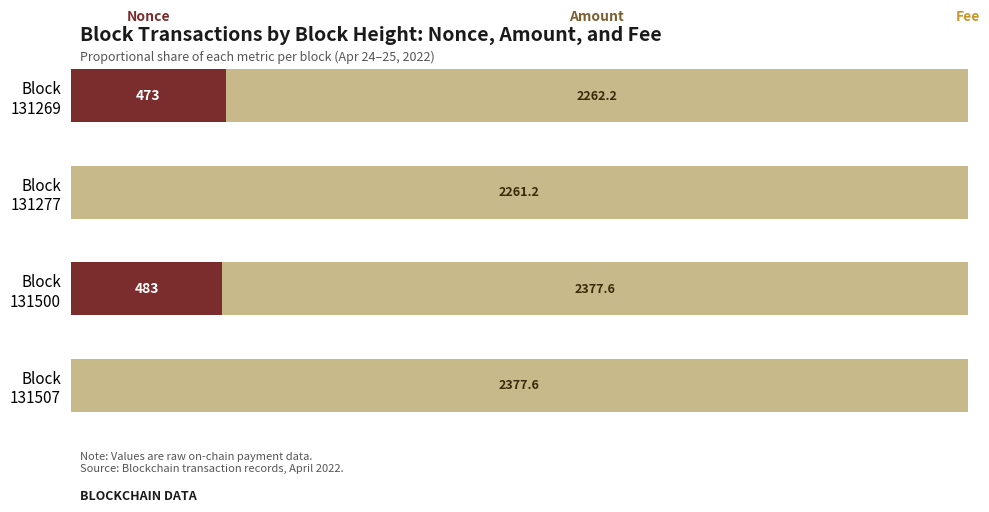

The value of Nonce at Block 131277 is -5.7. True or false?

False